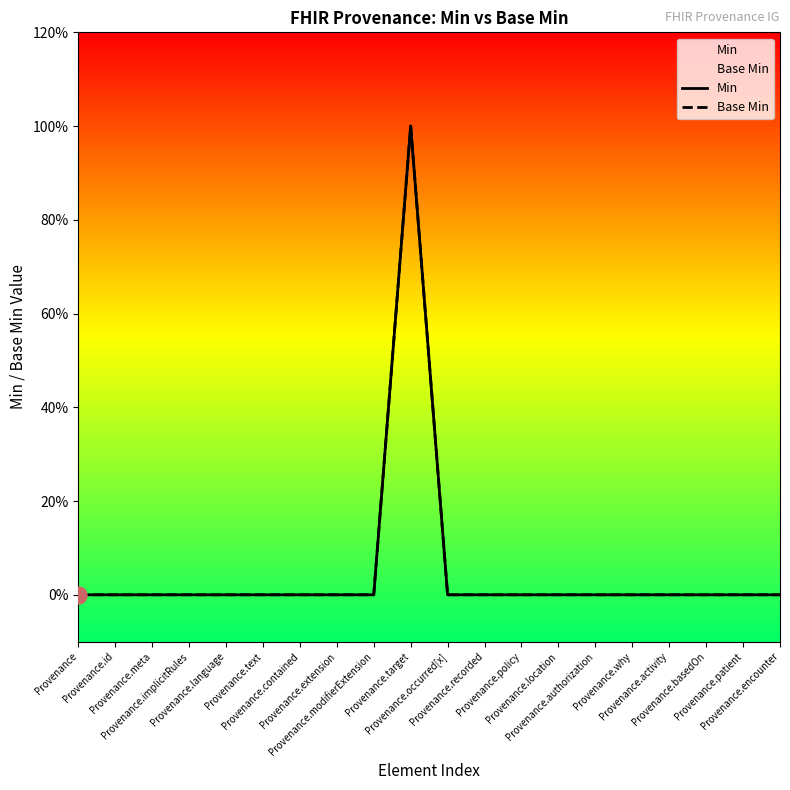

What are all the series names shown in the legend?

Min, Base Min